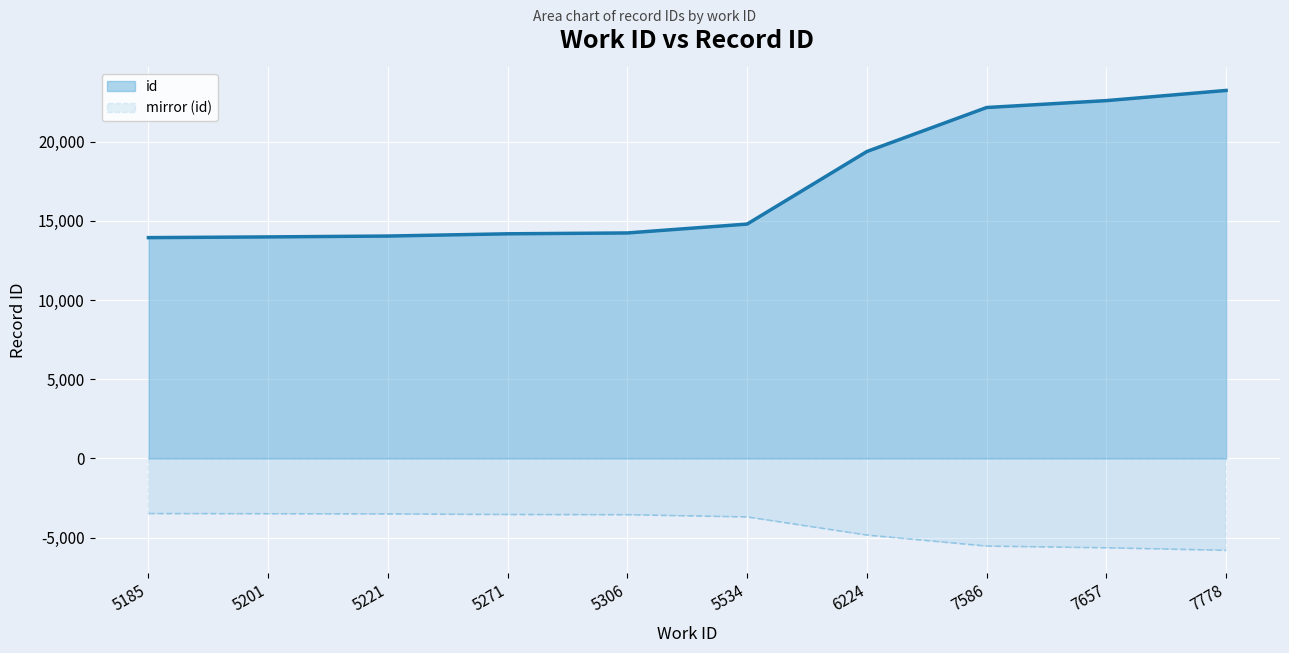

At which label does the data first exceed 14803?

6224